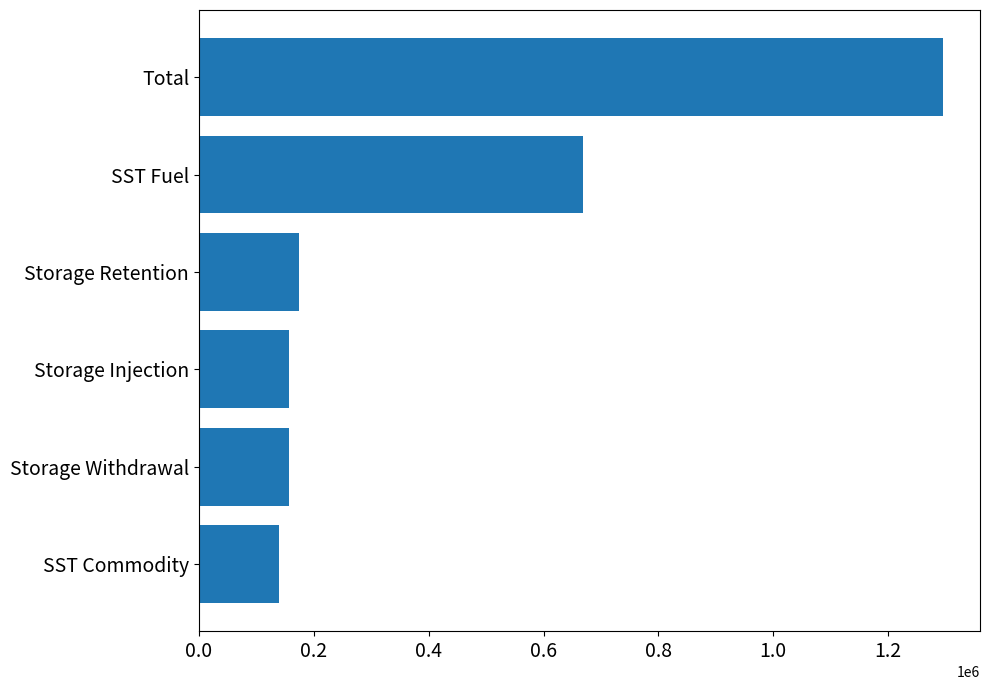

Which label corresponds to the smallest value in the chart?

SST Commodity